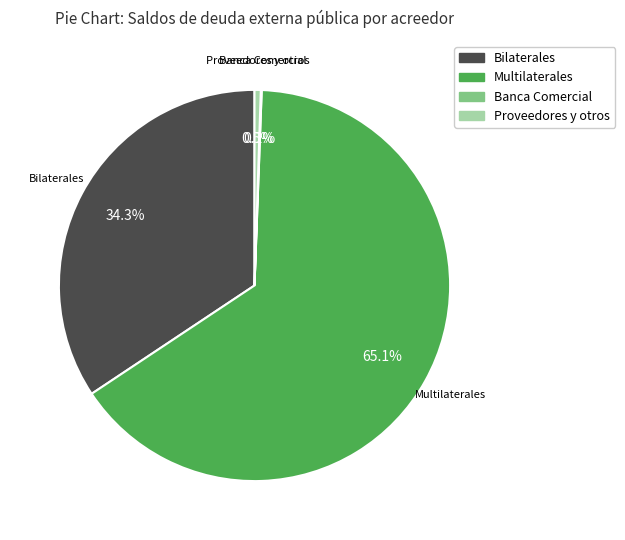

Is Multilaterales the majority of the pie?

Yes